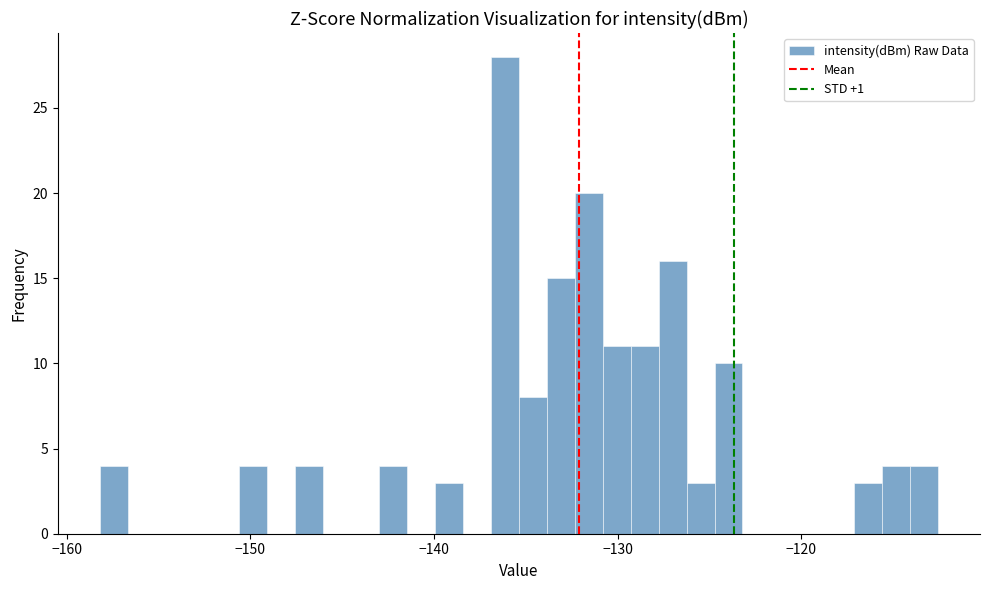

Around what value on the x-axis is the tallest bar? Give the approximate position of its centre, as read against the axis.

-136